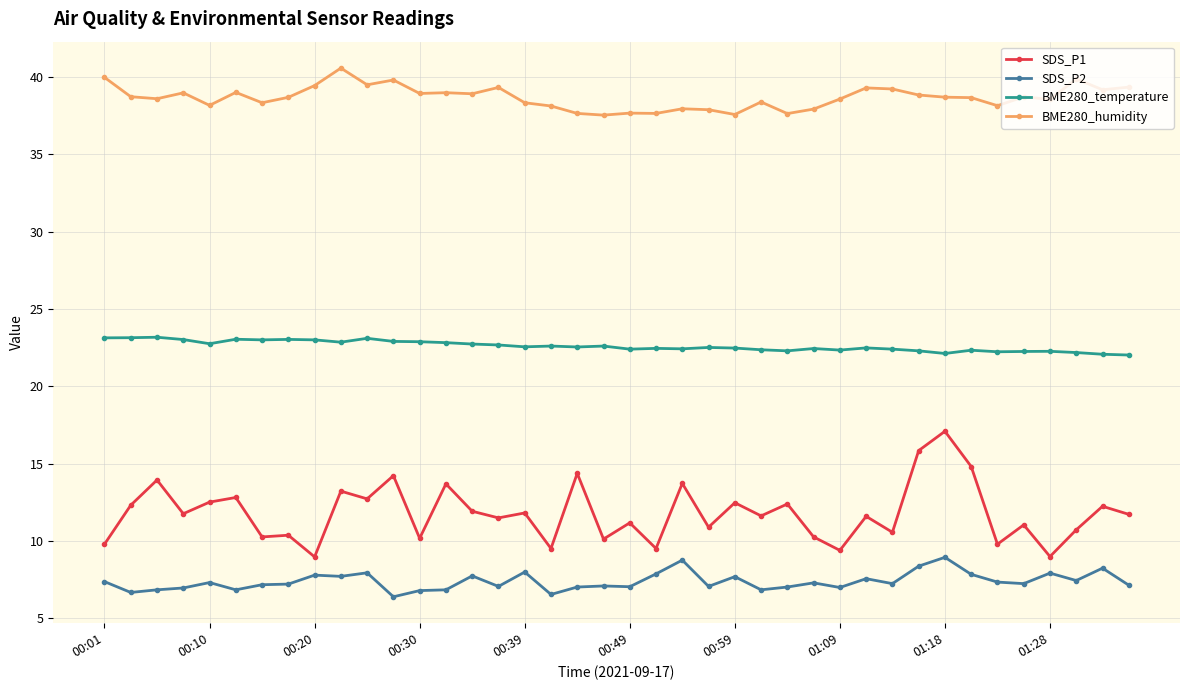

What is the value of the SDS_P2 point at the 20th from the left?

7.1